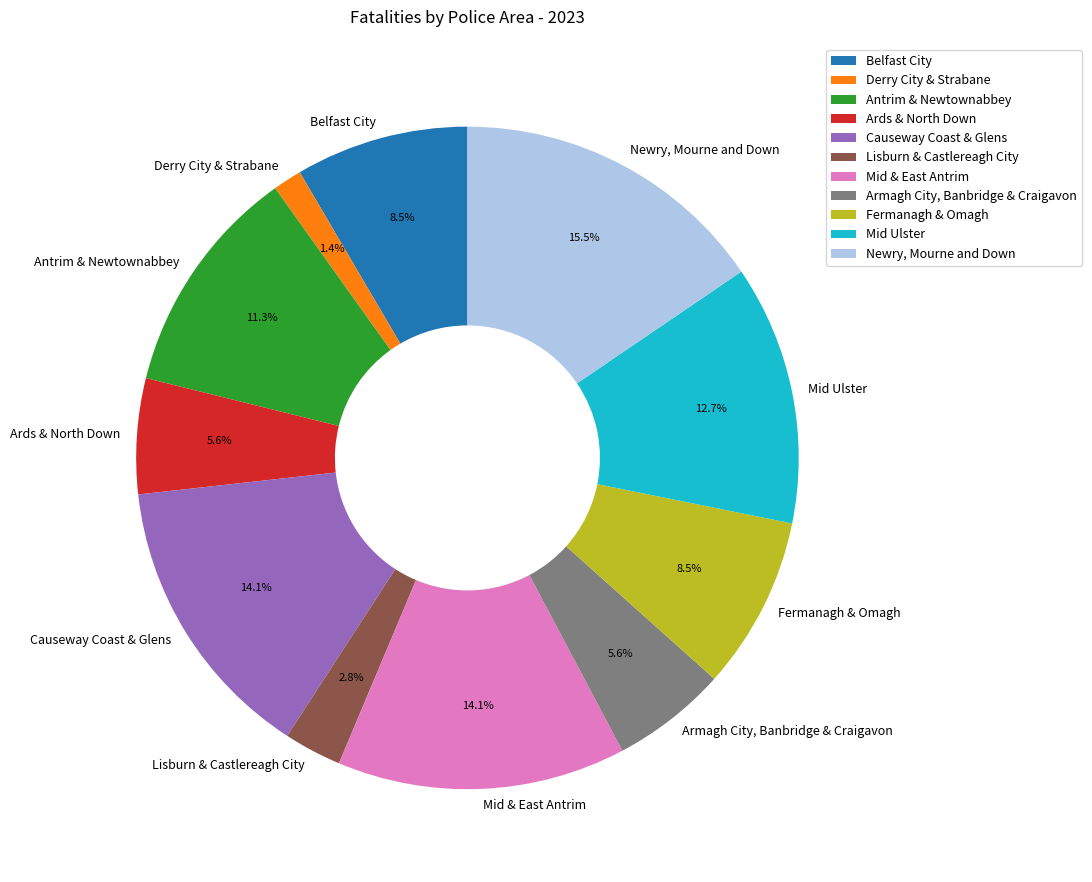

What percentage is the Antrim & Newtownabbey slice, to the nearest percent?

11%